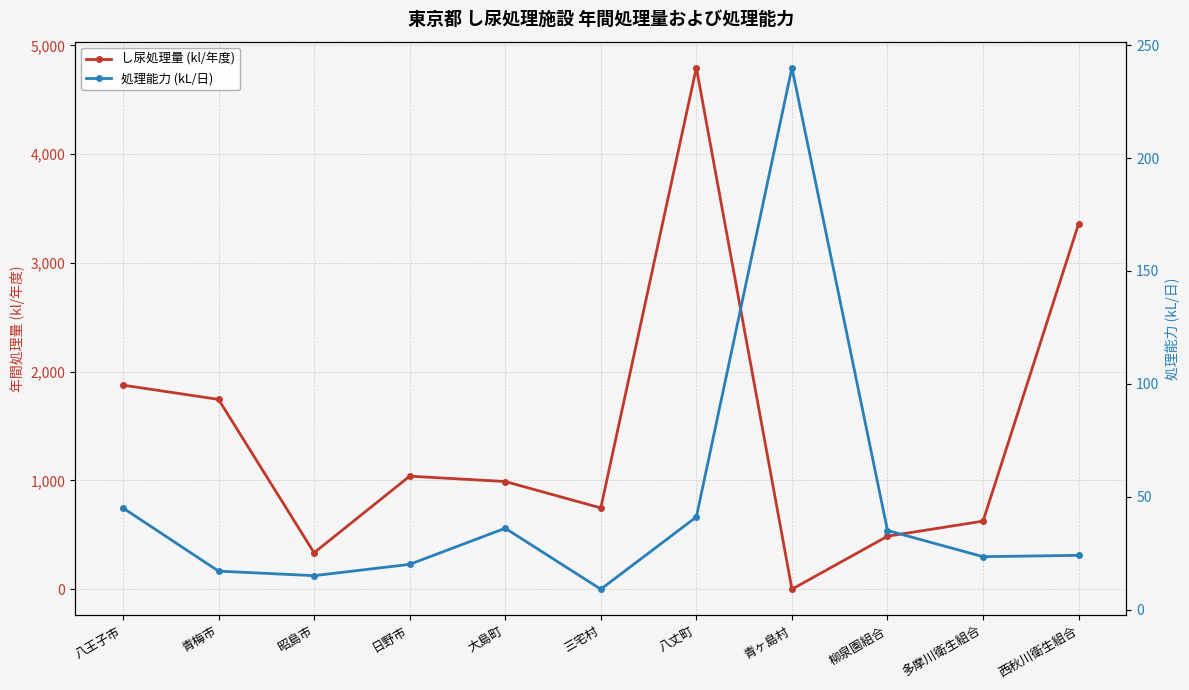

At which category does 処理能力 (kL/日) reach its first local peak?

大島町